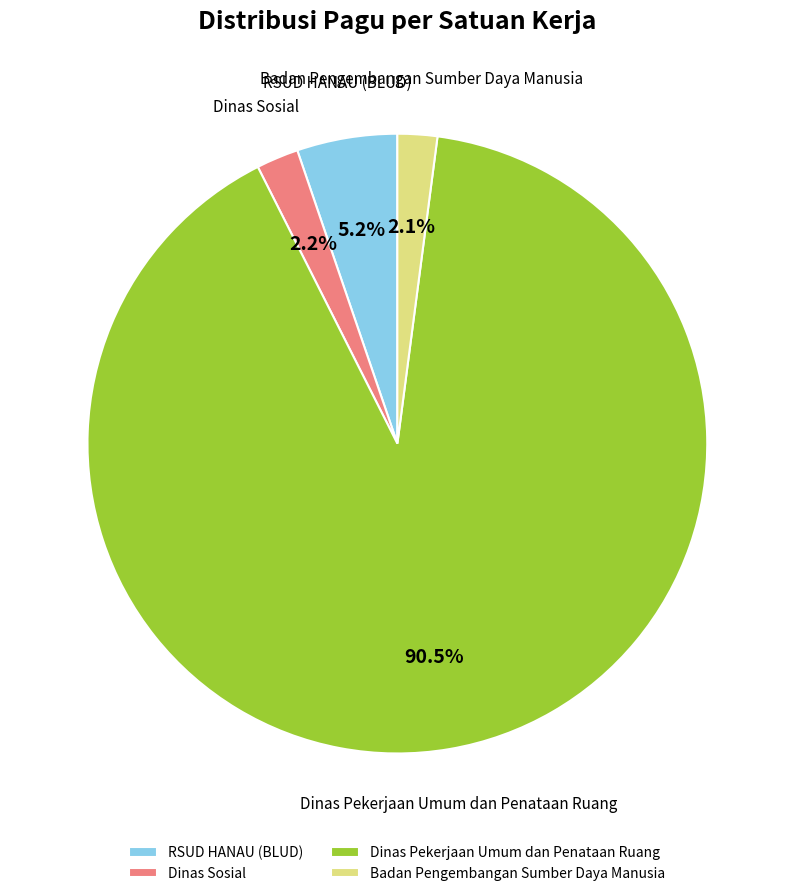

What is the ratio of the value at RSUD HANAU (BLUD) to the value at Badan Pengembangan Sumber Daya Manusia?

2.5